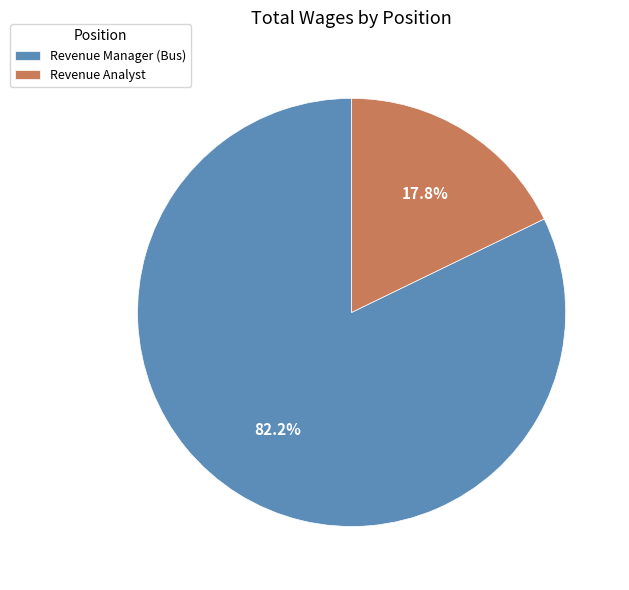

Is there any slice that represents more than half of the pie?

Yes